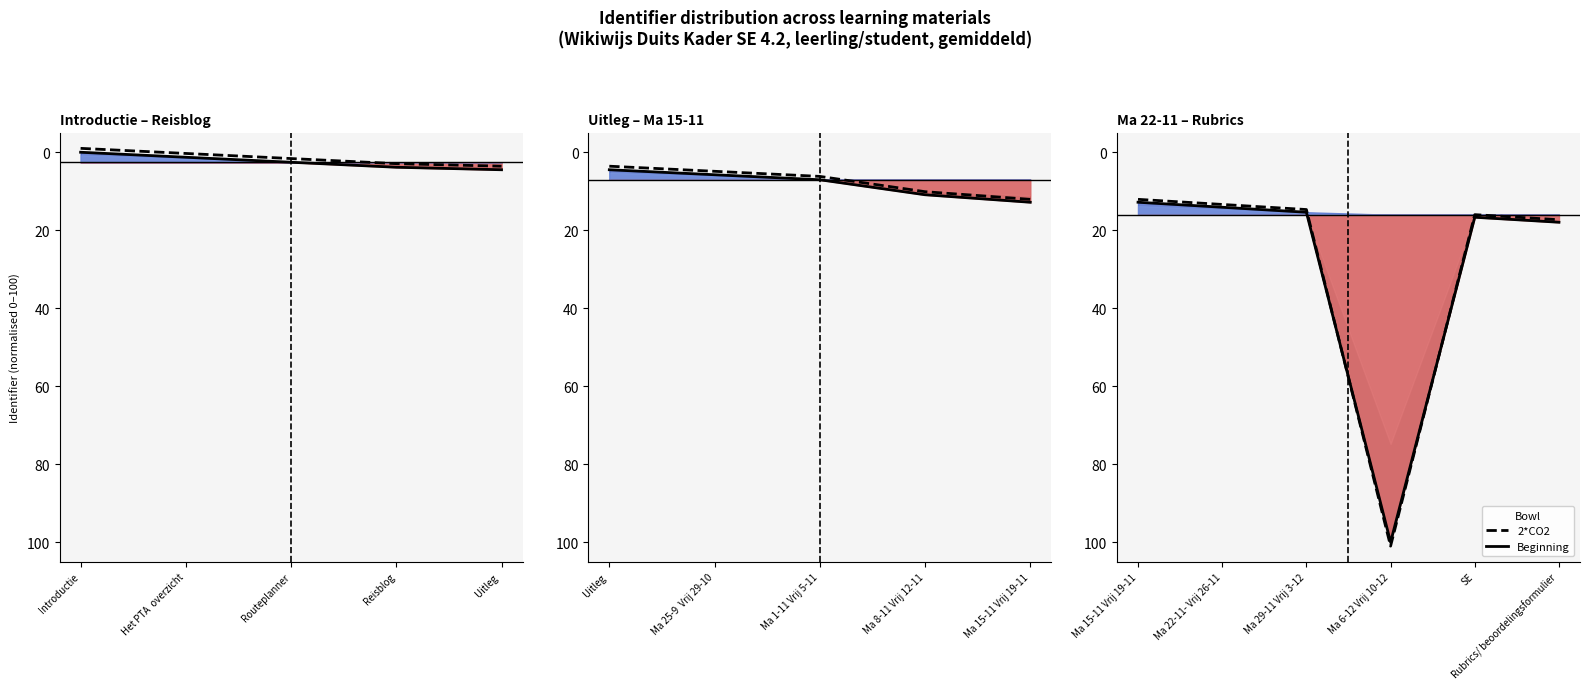

List the series in order of their overall mean, highest first.

Beginning, 2*CO2